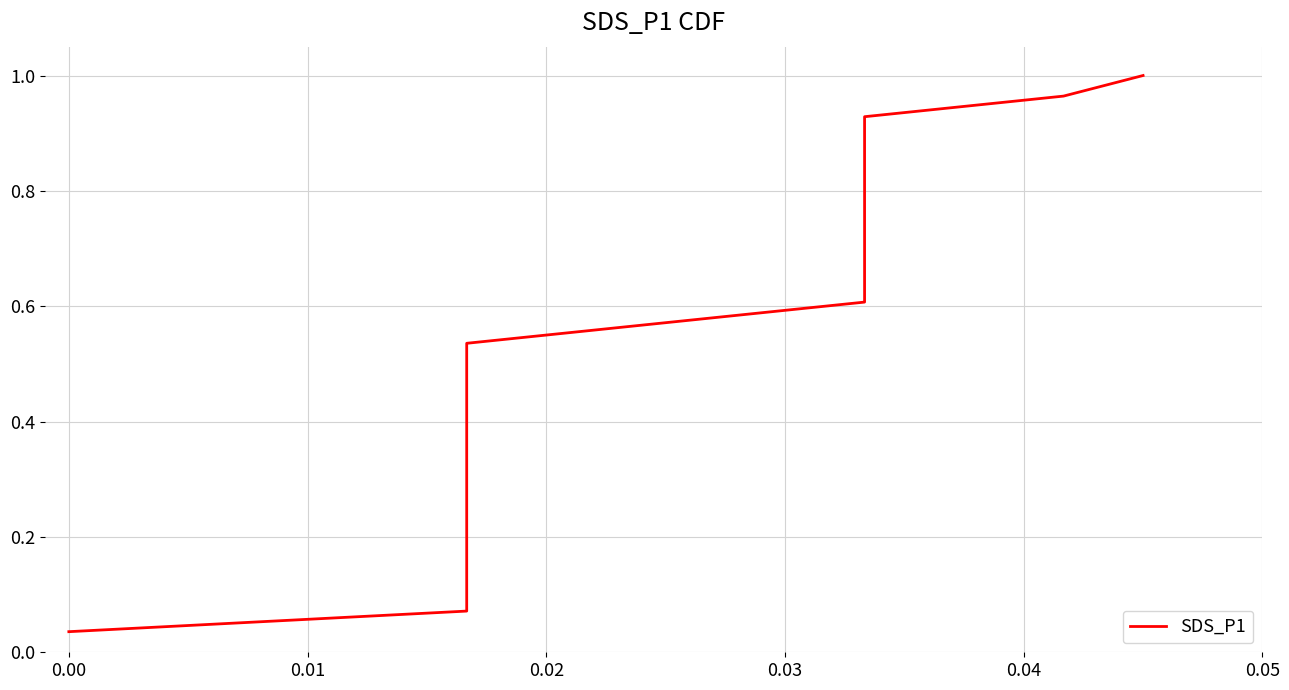

What is the greatest value displayed?

1.0